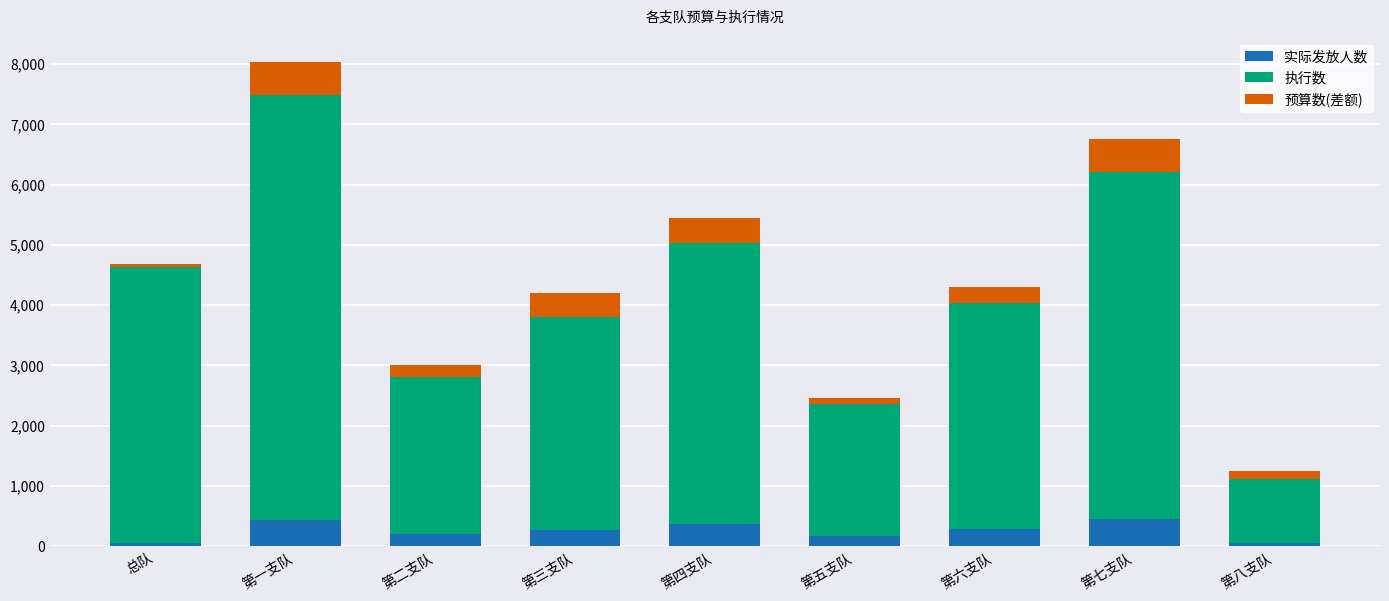

At which category is the sum across all series the highest?

第一支队